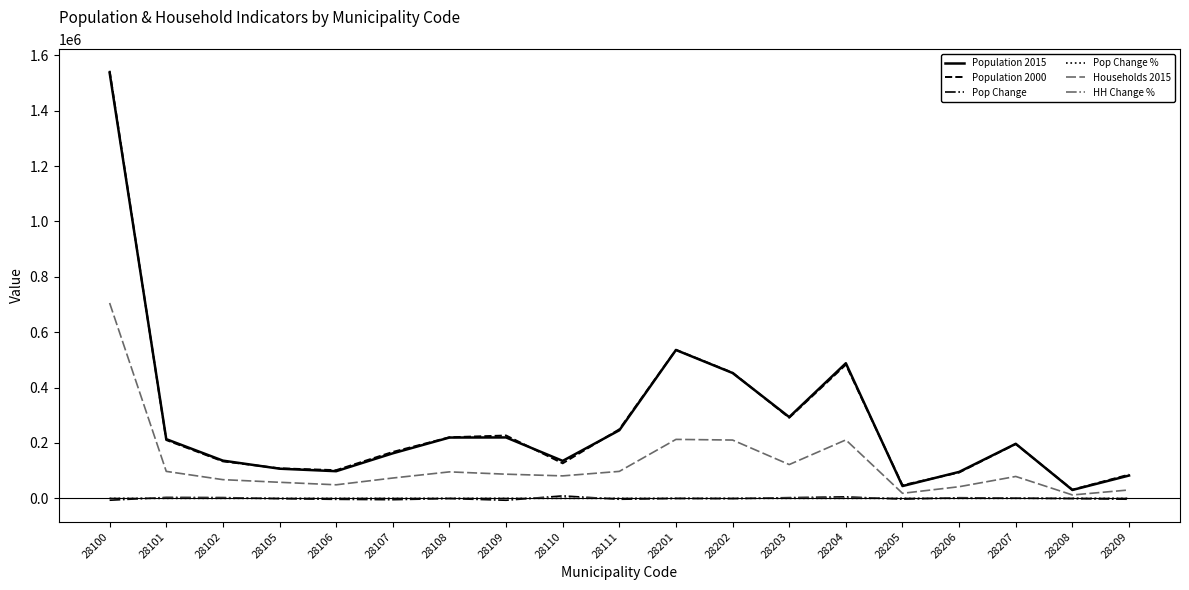

What is the total value across all series at 28208?

72407.8